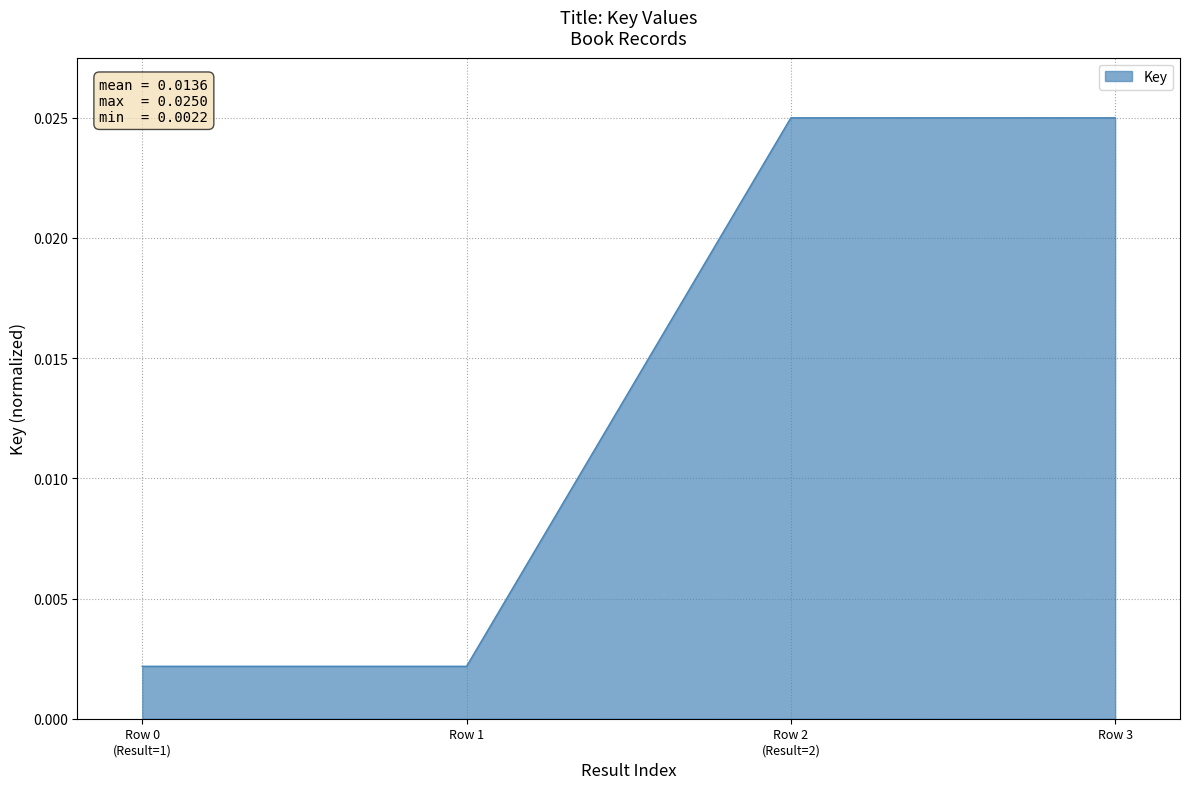

What position from the right is Row 1?

3